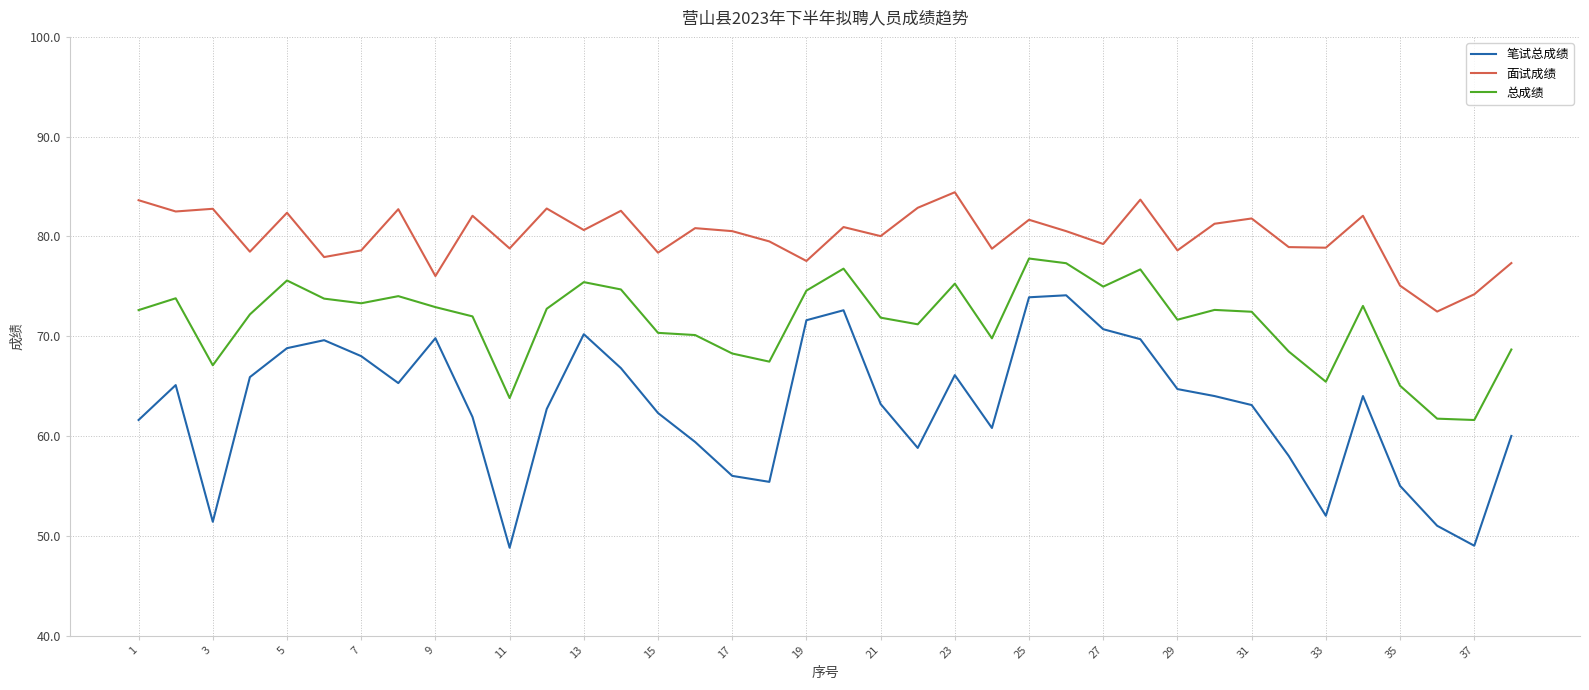

Which series has the largest total across all categories?

面试成绩